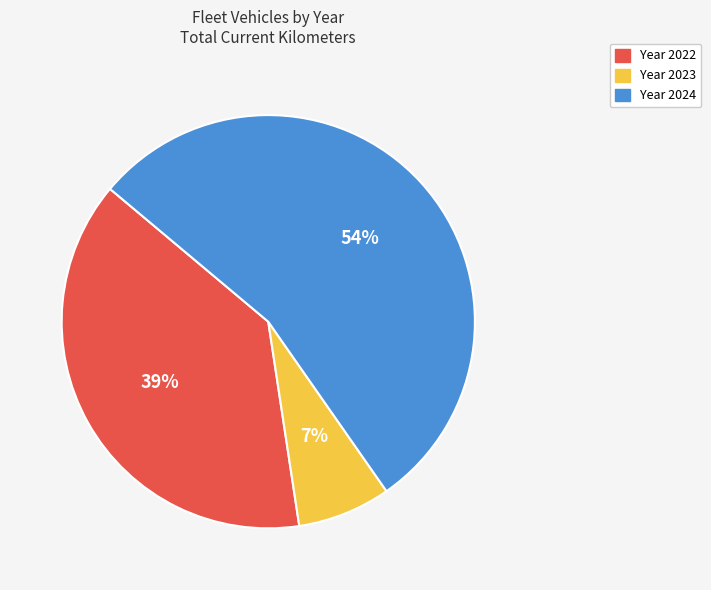

Is there a majority slice in this chart?

Yes